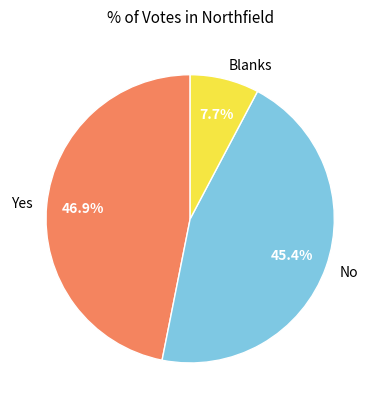

True or false: No accounts for 45% of the total.

True